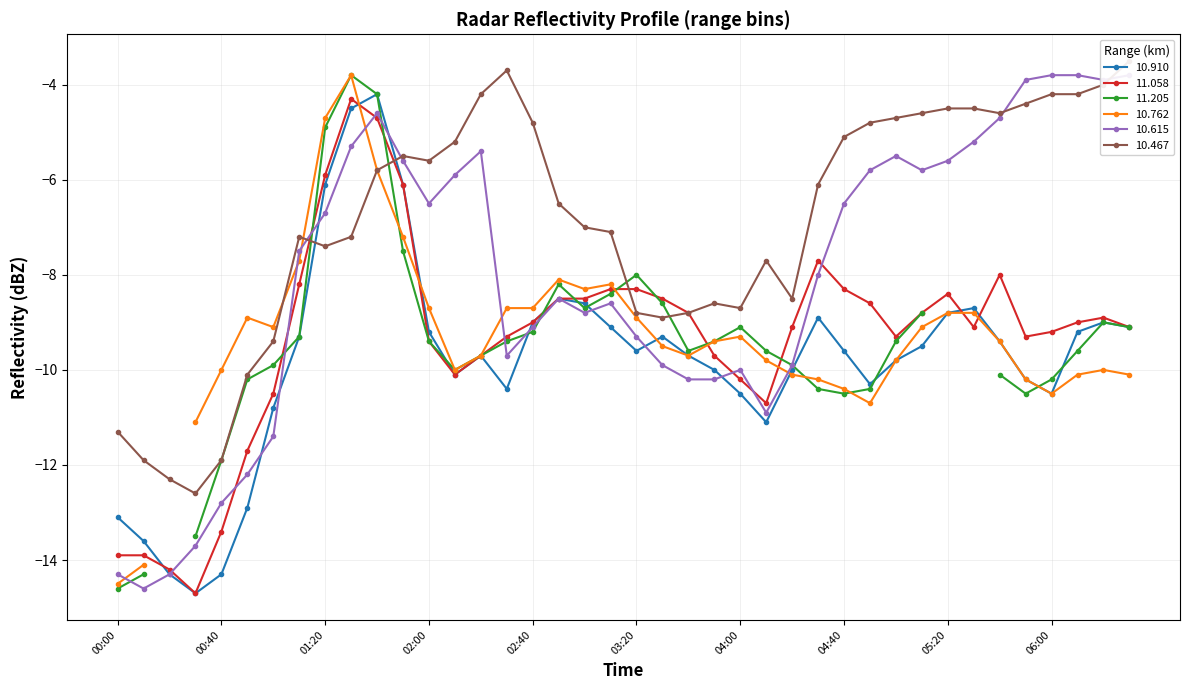

True or false: 10.910 has more than 2 points higher than both neighbors.

True